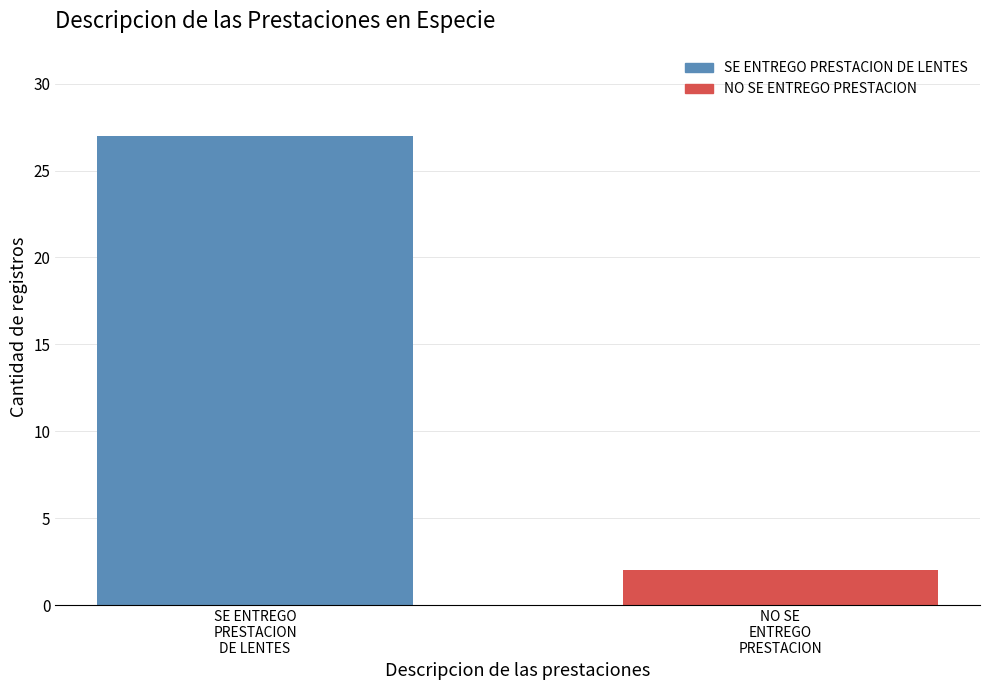

Count the values in the range 2 to 27.

2